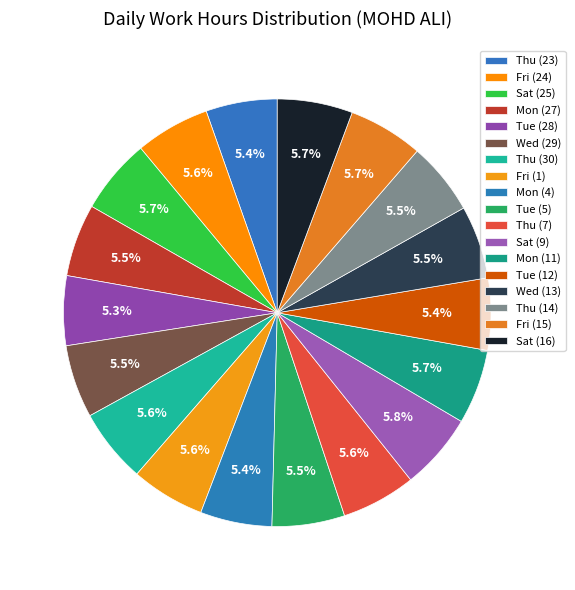

How many segments does this pie chart have?

18